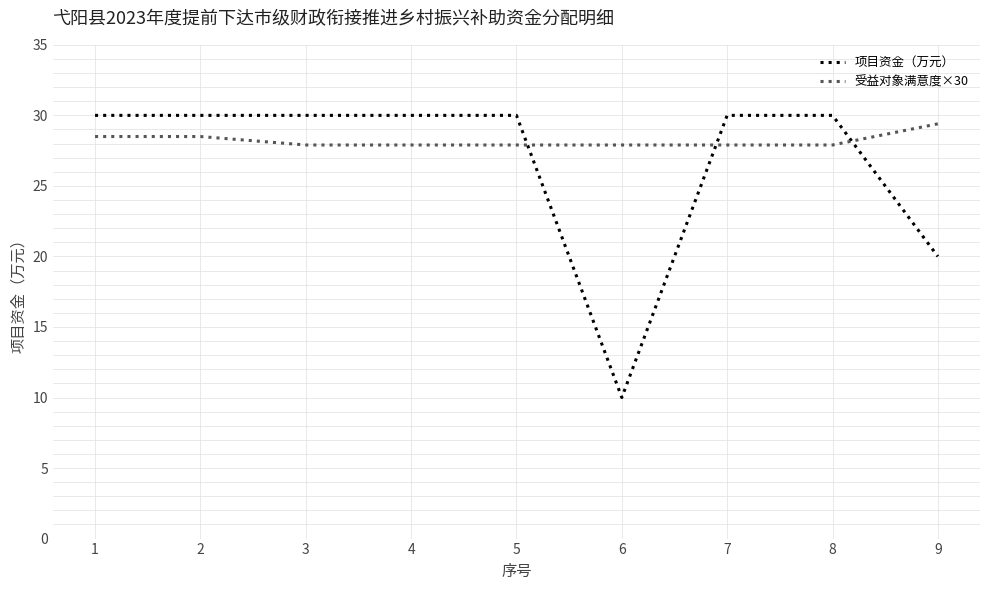

How many lines are shown in the chart?

2